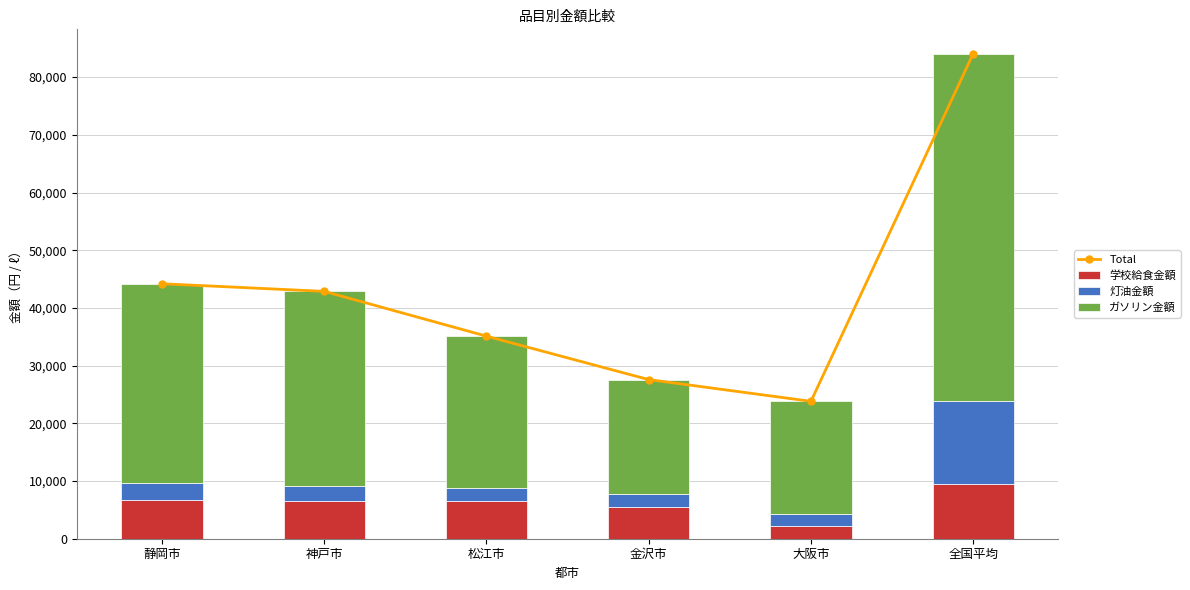

What is the sum of the 学校給食金額 values at 大阪市 and 神戸市?

8829